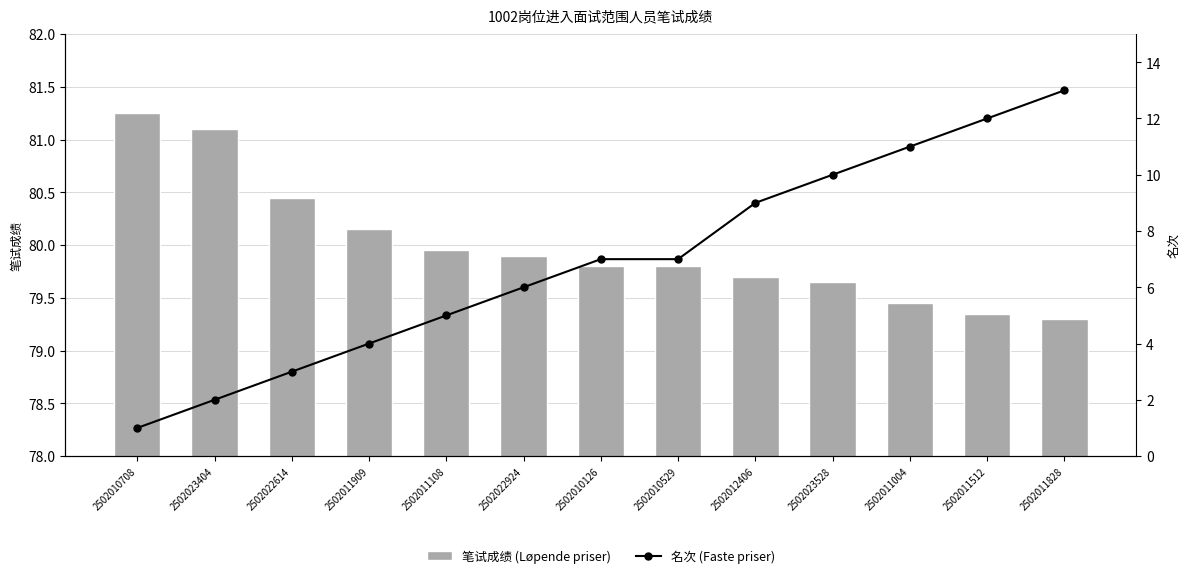

True or false: 名次 (Faste priser) has a value of 12.0 at 2502011512.

True